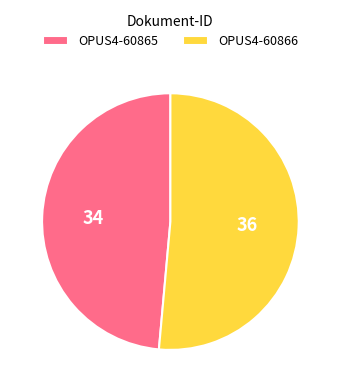

Is it true that OPUS4-60866 is 64% of the pie?

False